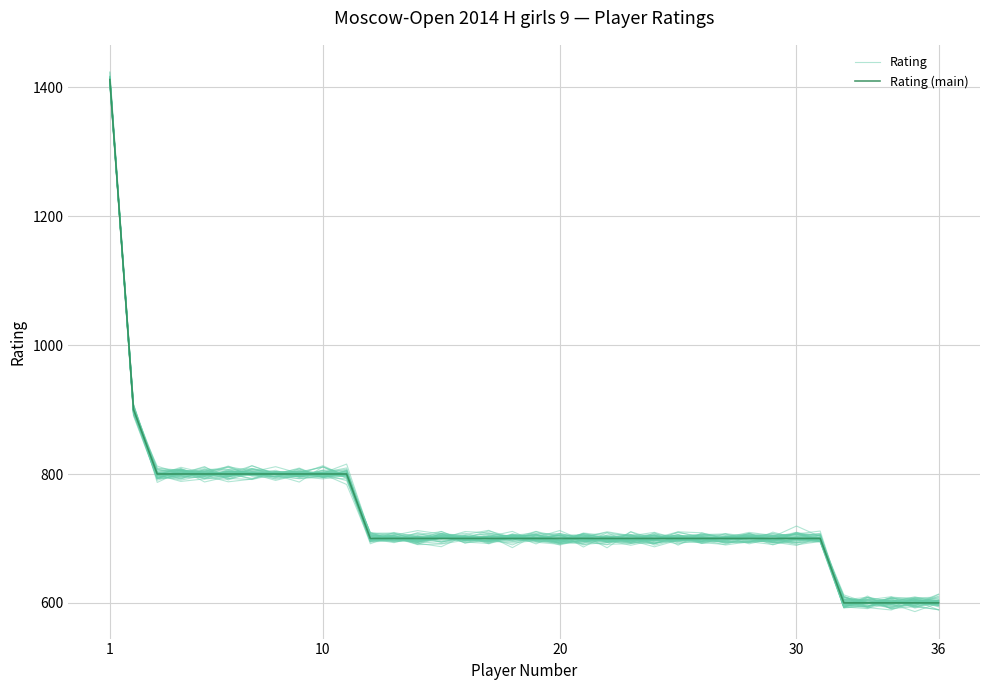

How many lines are shown in the chart?

2